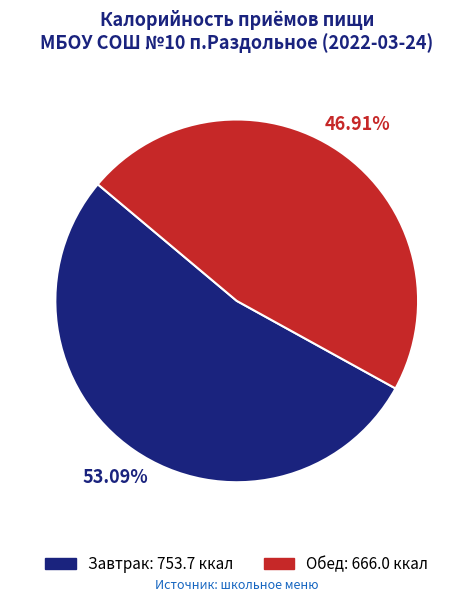

Do Завтрак and Обед together represent more than half of the pie?

Yes